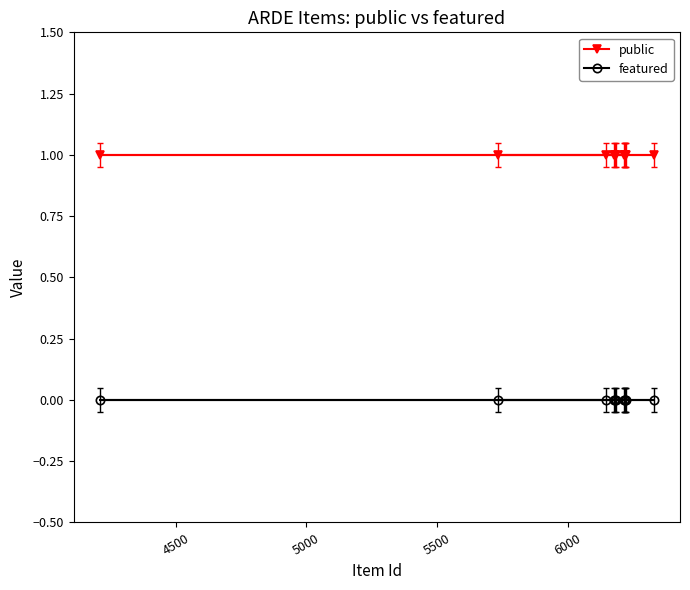

List the series in order of their peak value, lowest first.

featured, public